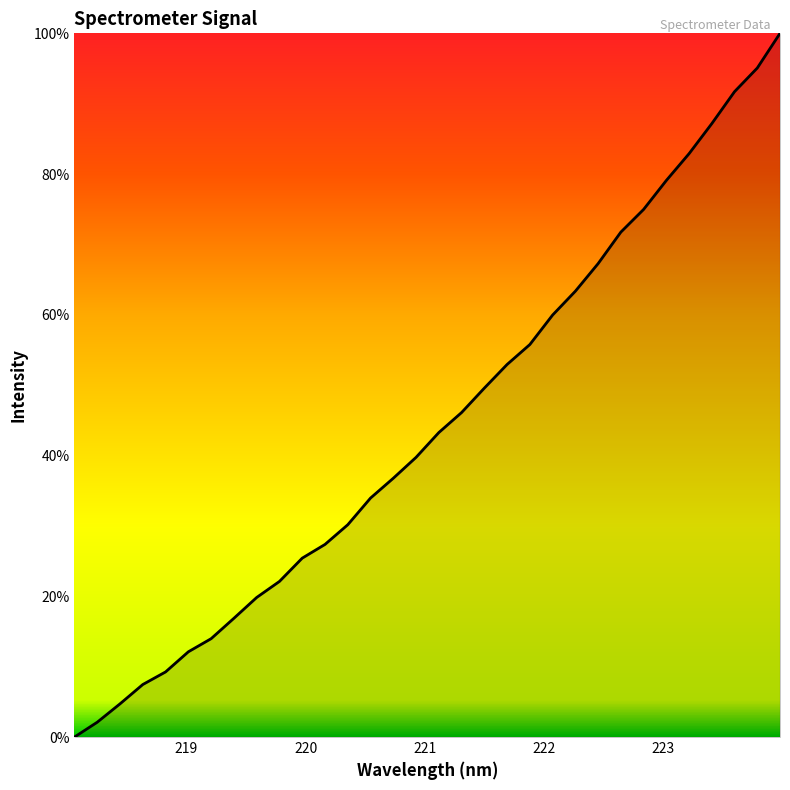

What is the greatest value displayed?

100.0